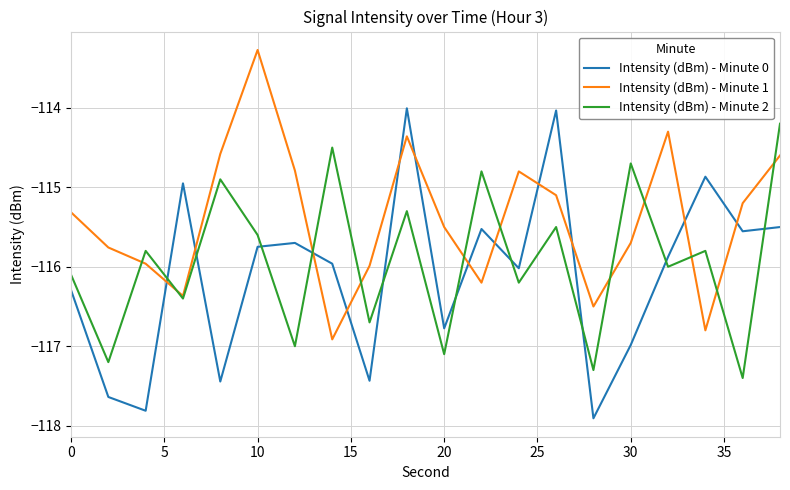

How many times do Intensity (dBm) - Minute 0 and Intensity (dBm) - Minute 2 cross each other?

10